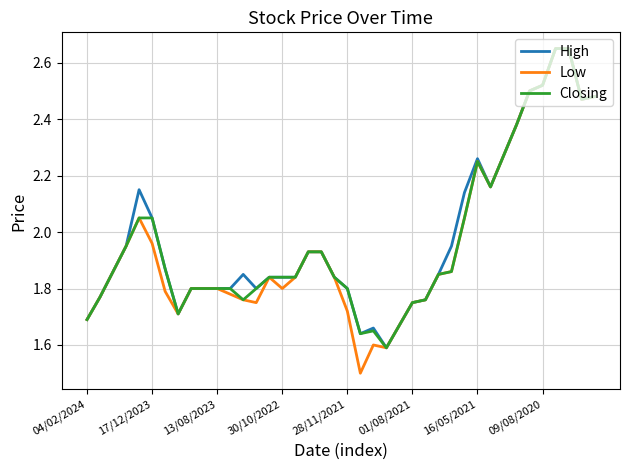

Which series has the largest range (max minus min)?

Low